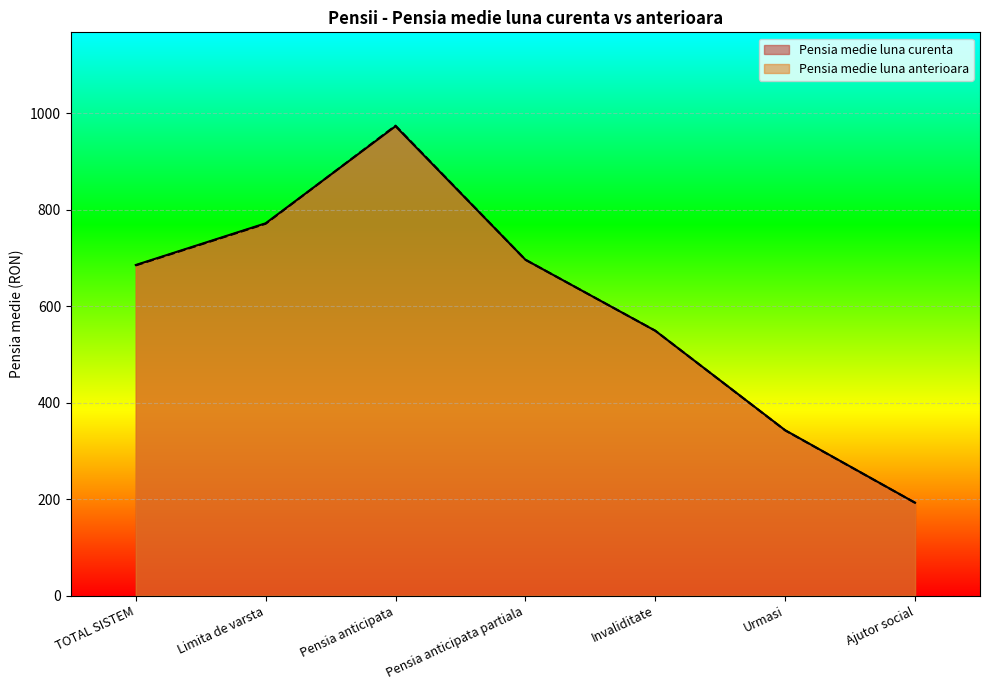

Which has a higher value, Pensia anticipata or Ajutor social?

Pensia anticipata